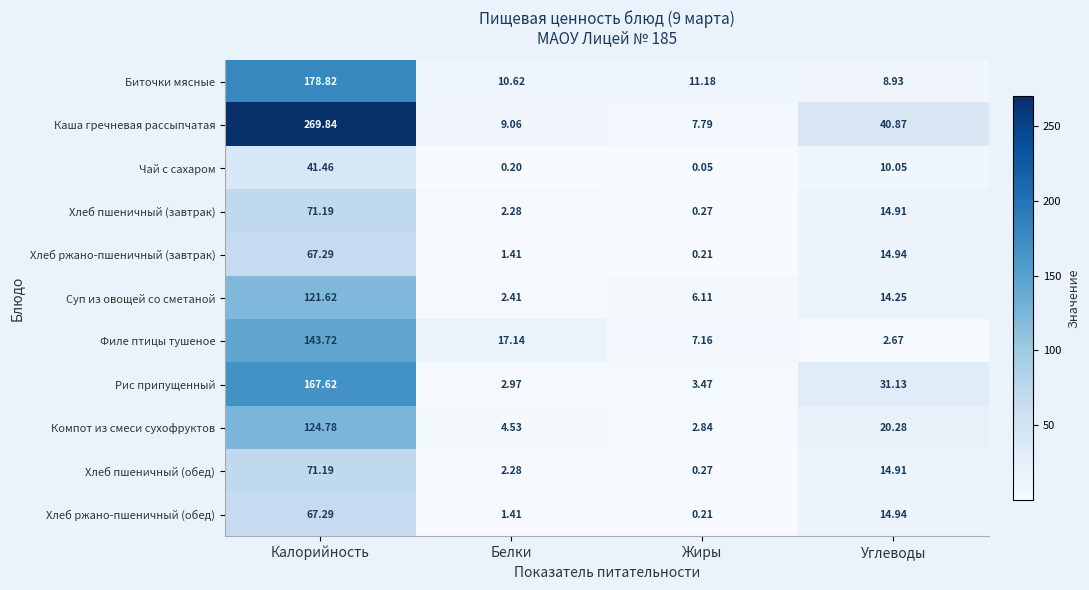

At how many categories does at least one series exceed 78?

1